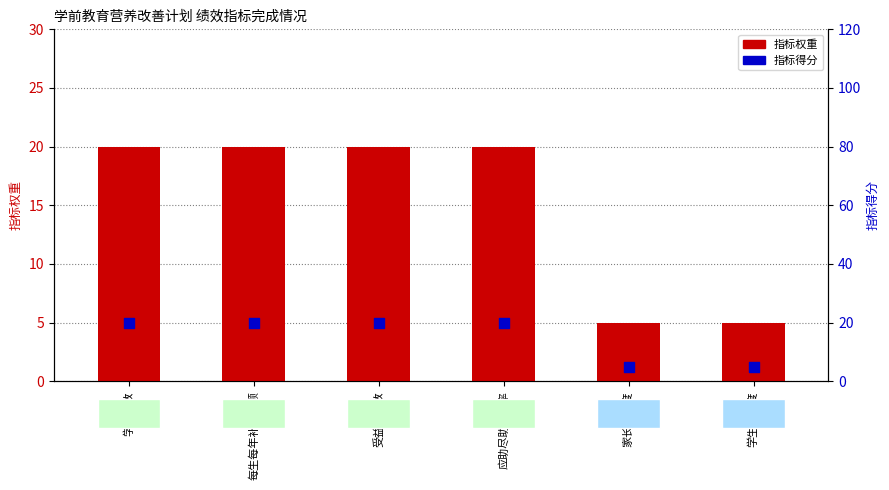

What is the total value across all series at 家长满意度?

10